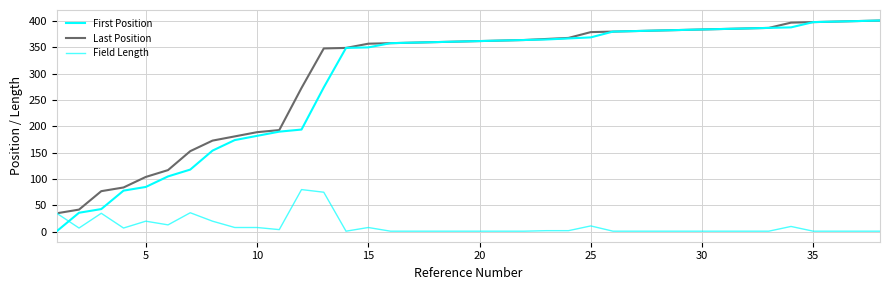

Reading right to left, list all the values displayed in this chart.

First Position: 401	400	399	398	388	387	386	385	384	383	382	381	380	369	367	365	364	363	362	361	360	359	358	350	349	274	194	190	182	174	154	118	105	85	78	43	36	1
Last Position: 401	400	399	398	397	387	386	385	384	383	382	381	380	379	368	366	364	363	362	361	360	359	358	357	349	348	273	193	189	181	173	153	117	104	84	77	42	35
Field Length: 1	1	1	1	10	1	1	1	1	1	1	1	1	11	2	2	1	1	1	1	1	1	1	8	1	75	80	4	8	8	20	36	13	20	7	35	7	35